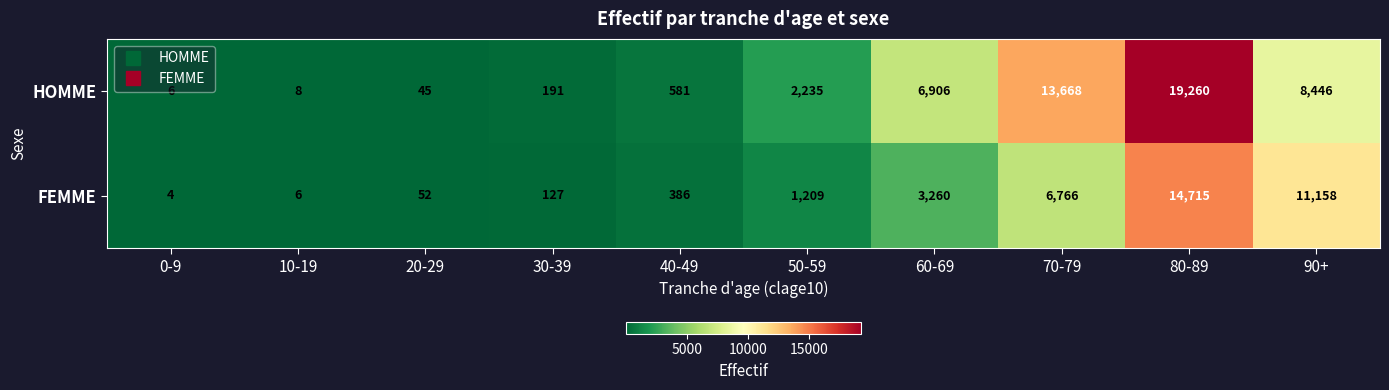

What is the smallest value displayed?

4